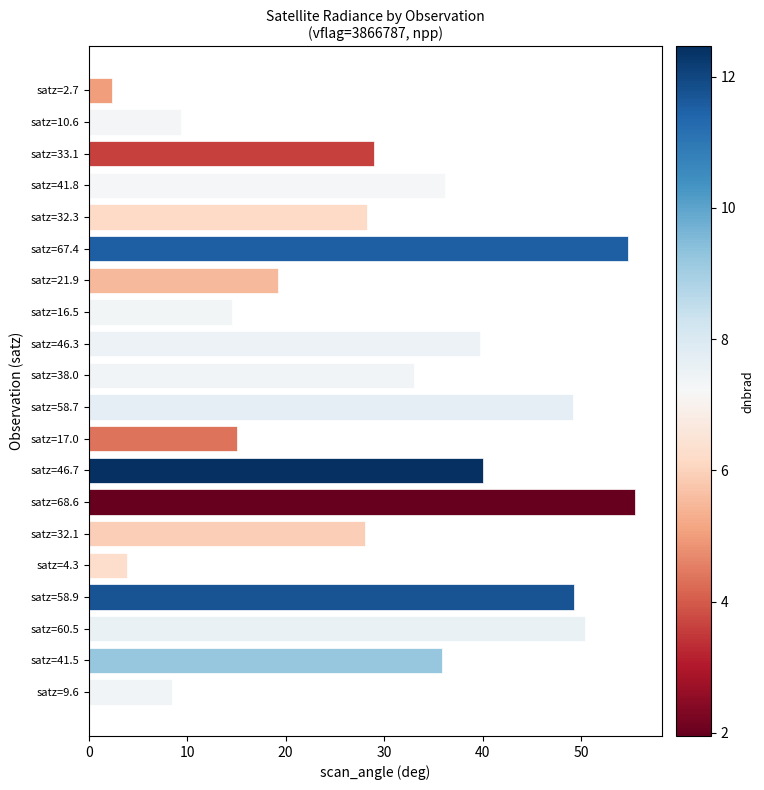

What is the minimum value shown in the chart?

2.4